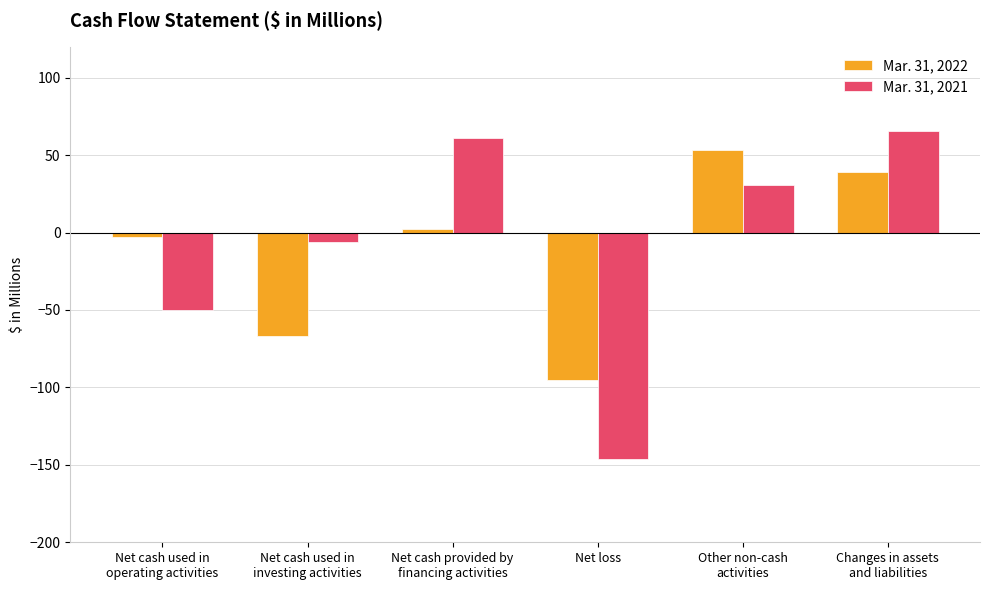

How many categories are shown in the chart?

6